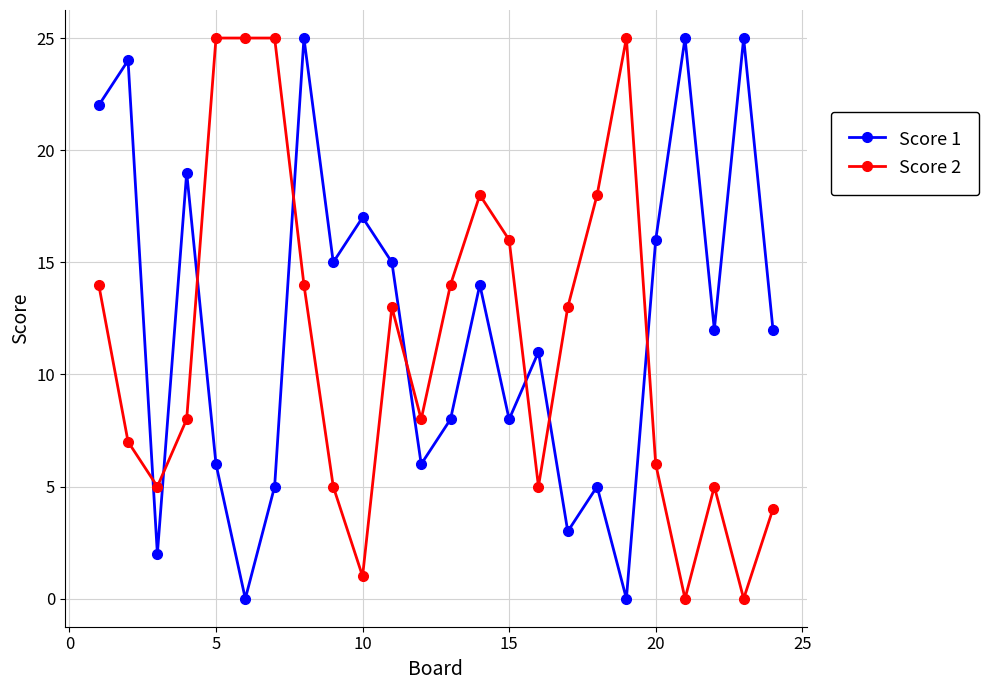

Reading right to left, transcribe all the data shown in this chart.

Score 1: 12	25	12	25	16	0	5	3	11	8	14	8	6	15	17	15	25	5	0	6	19	2	24	22
Score 2: 4	0	5	0	6	25	18	13	5	16	18	14	8	13	1	5	14	25	25	25	8	5	7	14